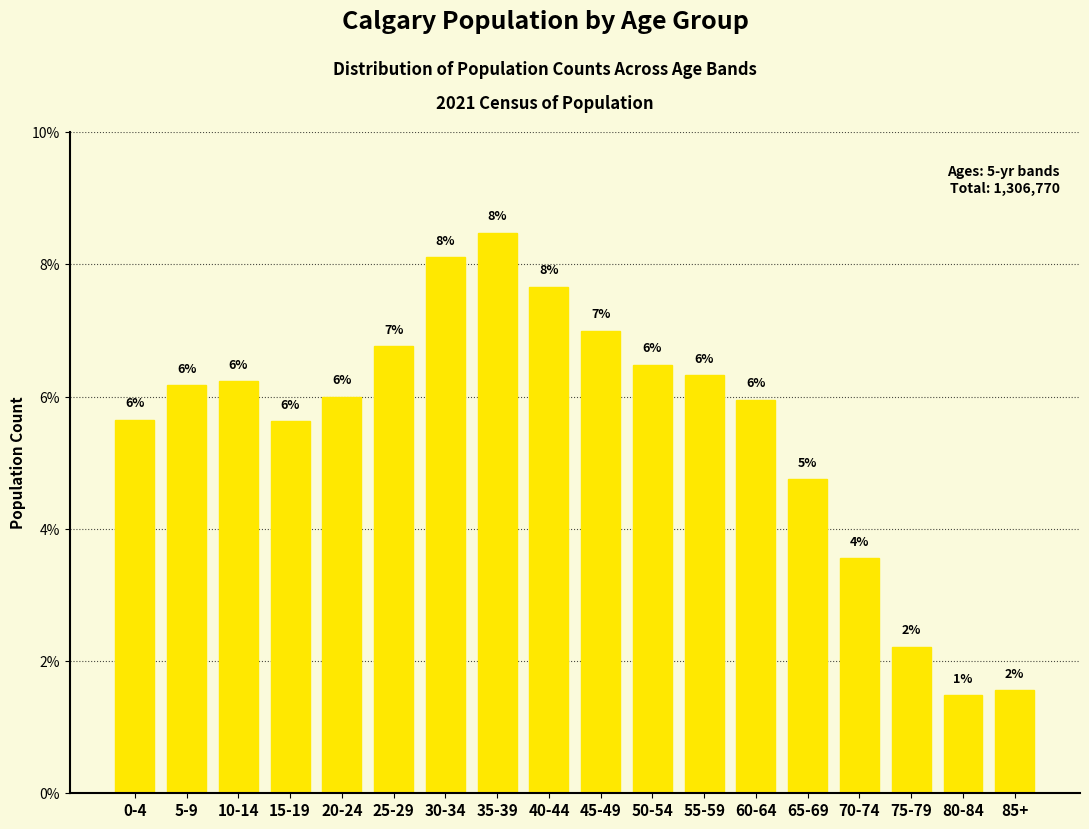

What is the sum of all values?

100.0